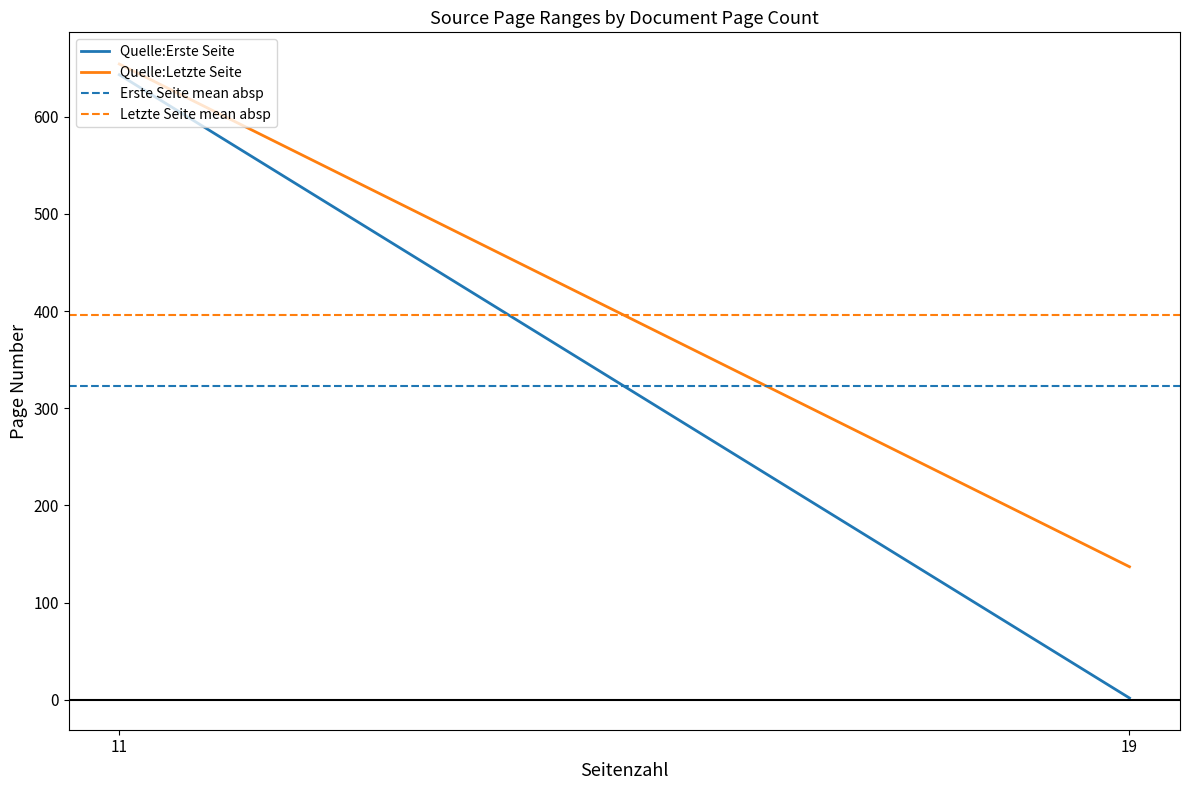

At which label does Letzte Seite mean absp reach its peak?

19